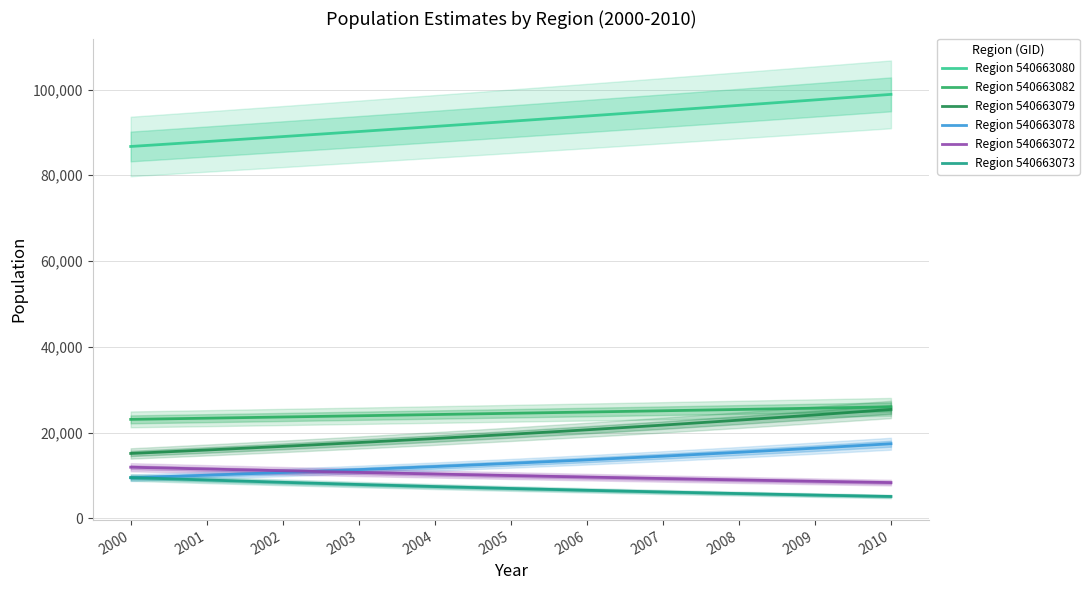

What is the smallest value displayed?

5089.2